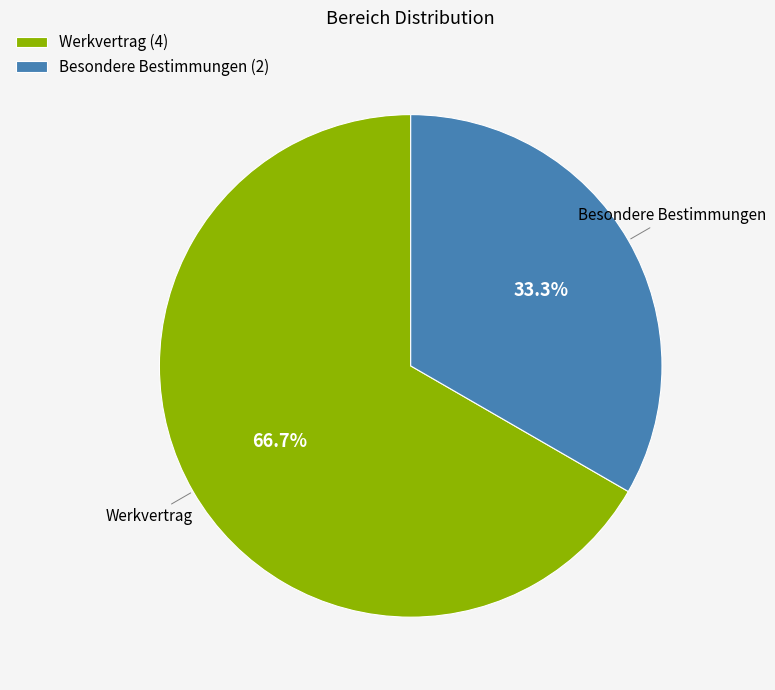

What is the smallest slice in the pie chart?

Besondere Bestimmungen